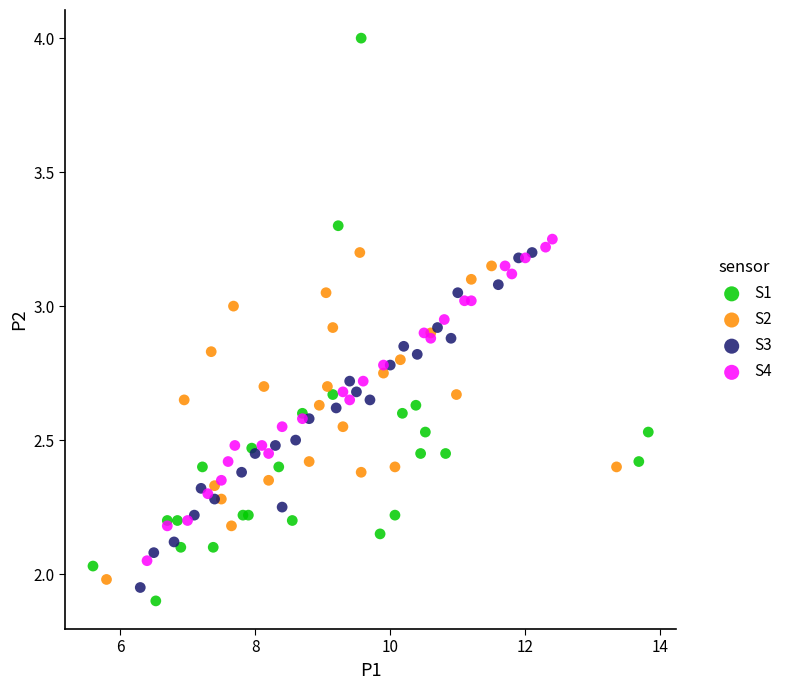

What are all the series names shown in the legend?

S1, S2, S3, S4